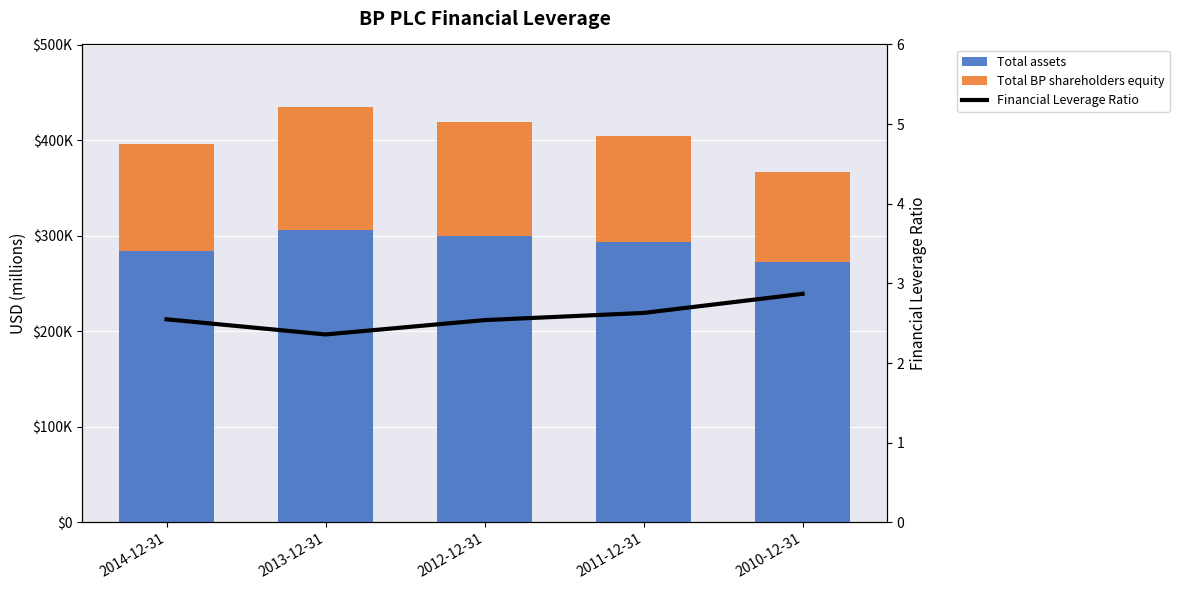

Between 2010-12-31 and 2013-12-31, which is larger?

2013-12-31